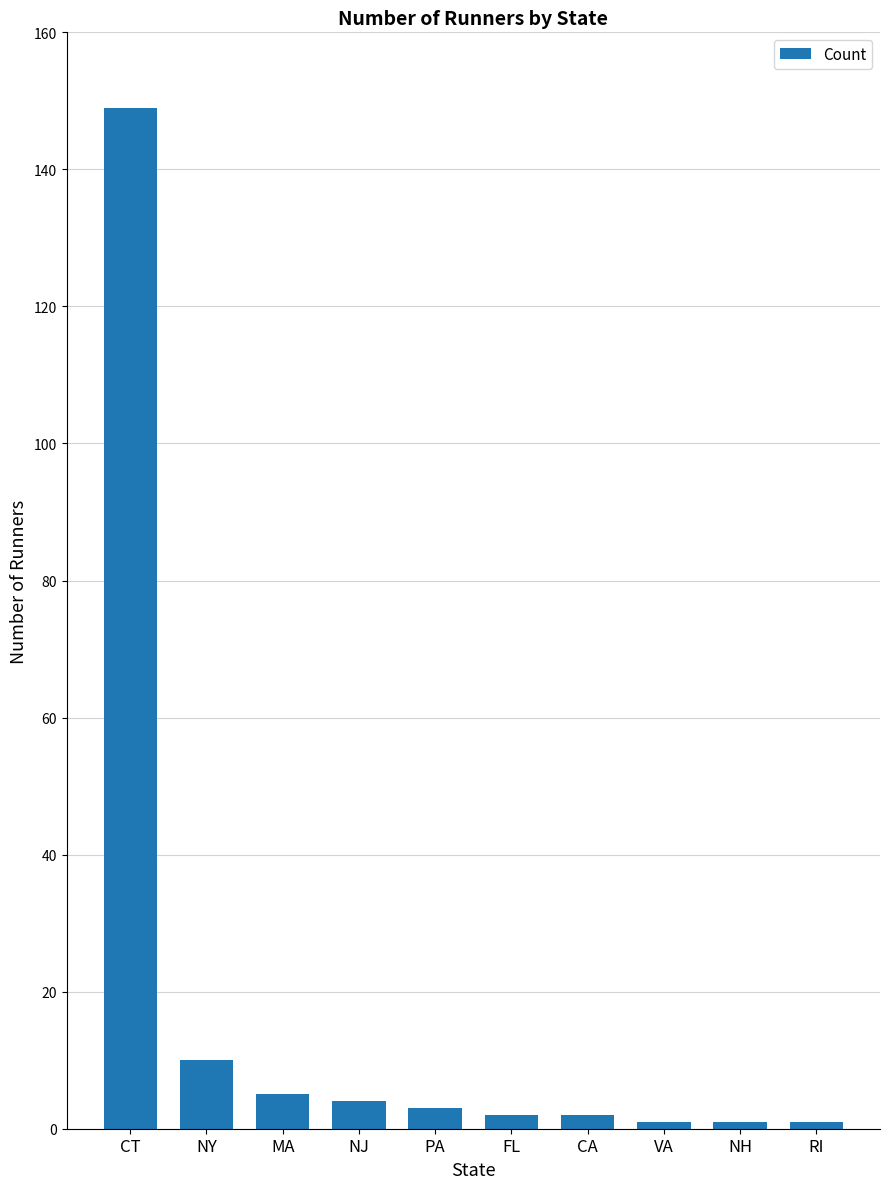

What is the greatest value displayed?

149